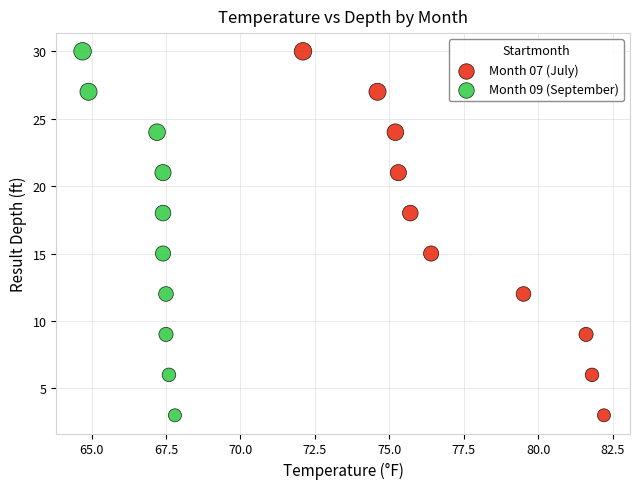

What are all the series names shown in the legend?

Month 07 (July), Month 09 (September)